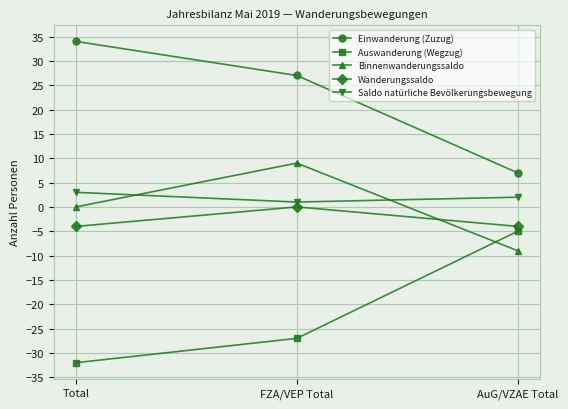

Does the chart display data point markers on the line(s)?

Yes